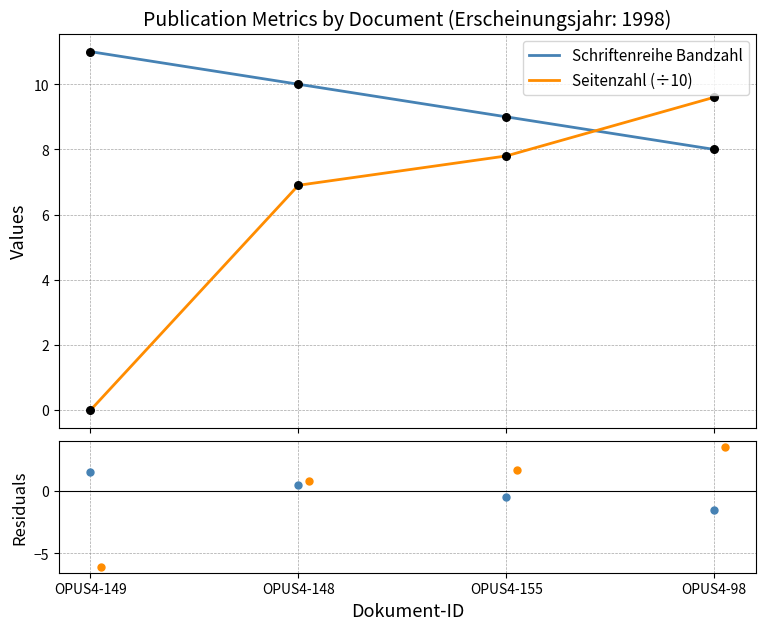

Which series has the widest spread of Y values?

Seitenzahl (÷10)